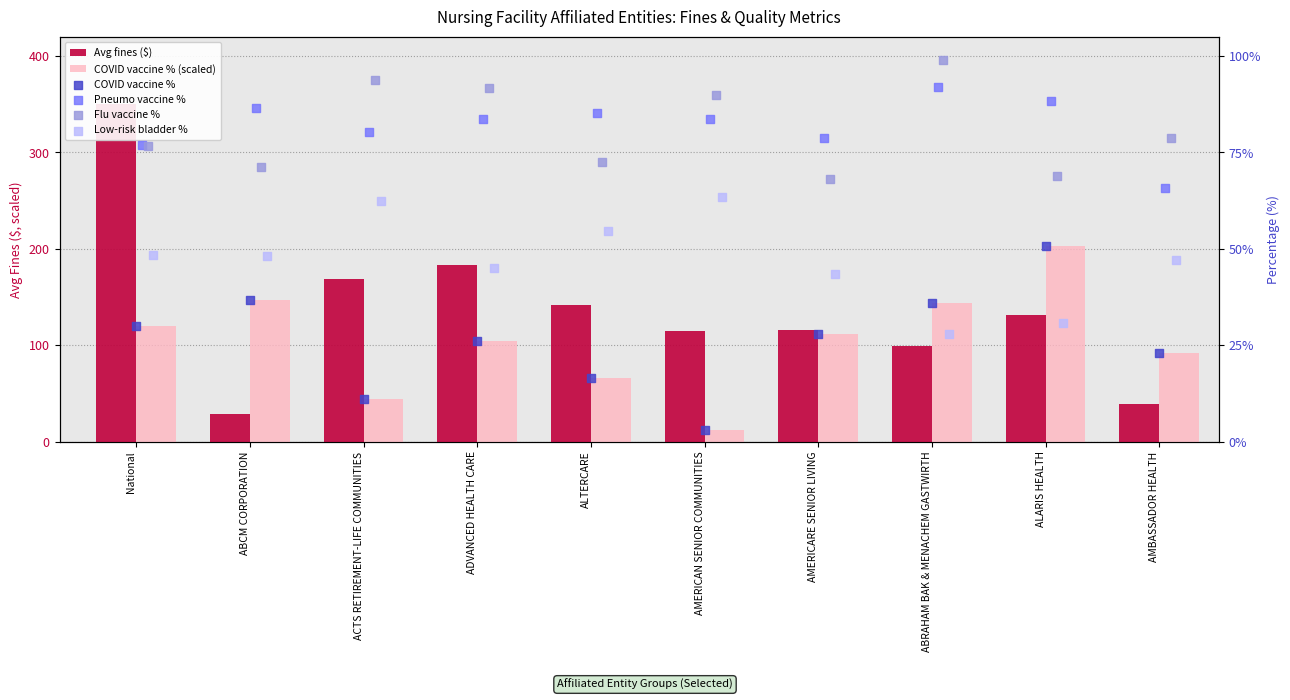

What is the total value across all series at ABRAHAM BAK & MENACHEM GASTWIRTH?

497.5